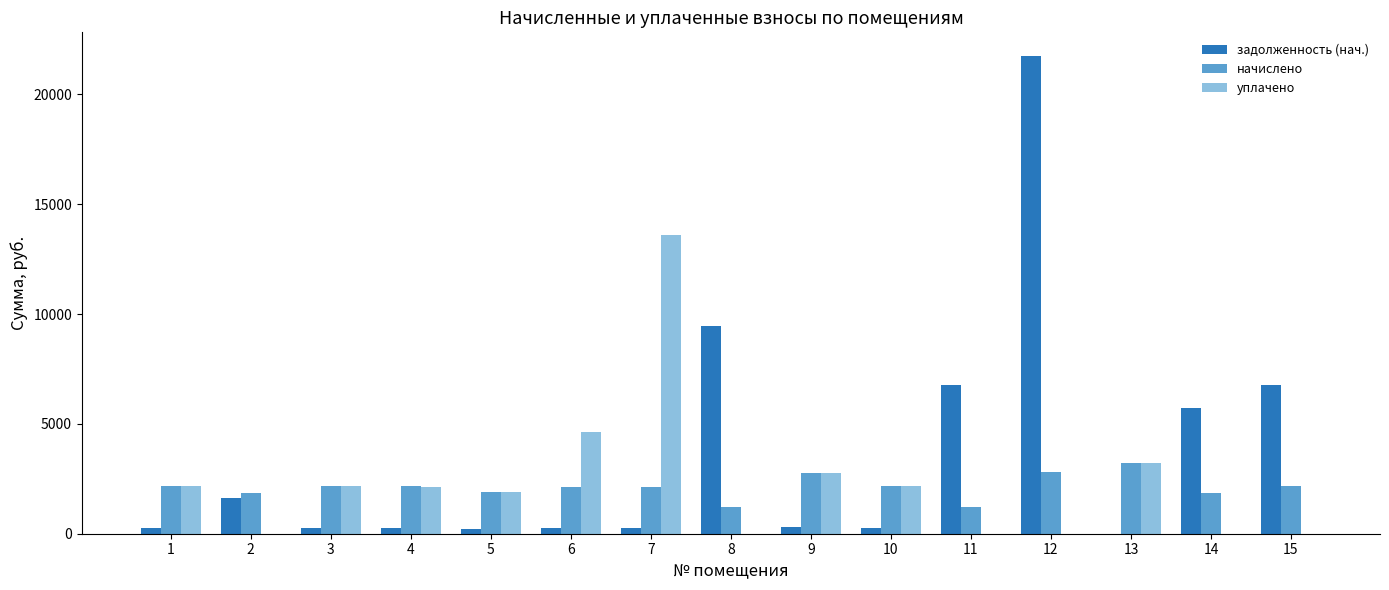

The value of уплачено at 12 is -6354.4. True or false?

False